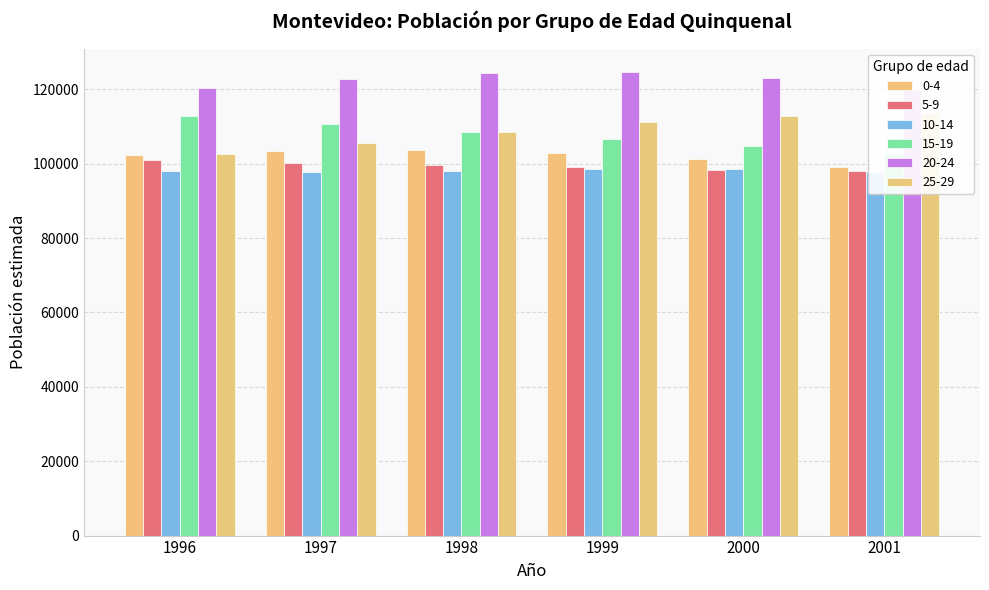

Rank the series by their maximum value, from highest to lowest.

20-24, 25-29, 15-19, 0-4, 5-9, 10-14